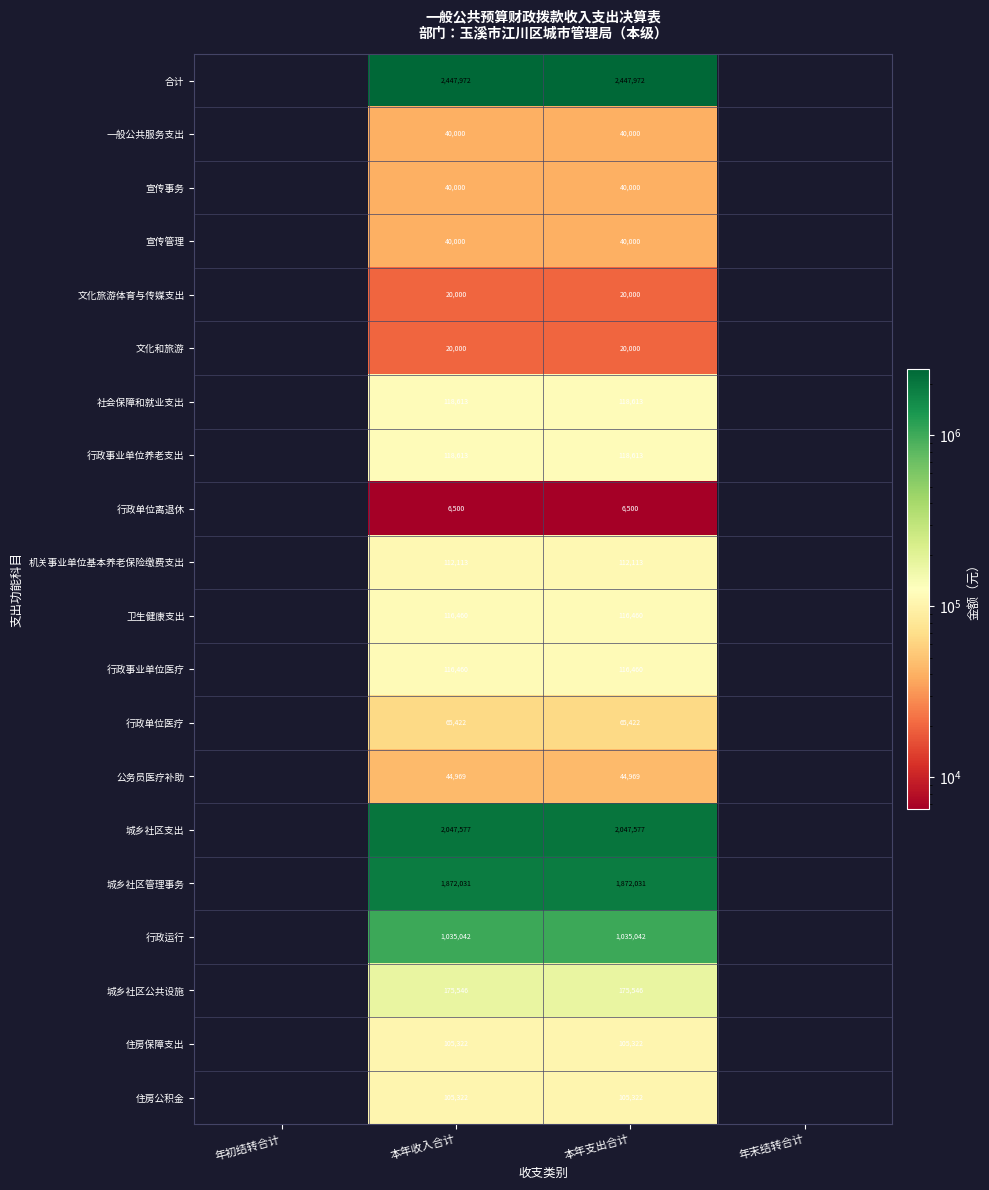

How many data points does each series have?

4